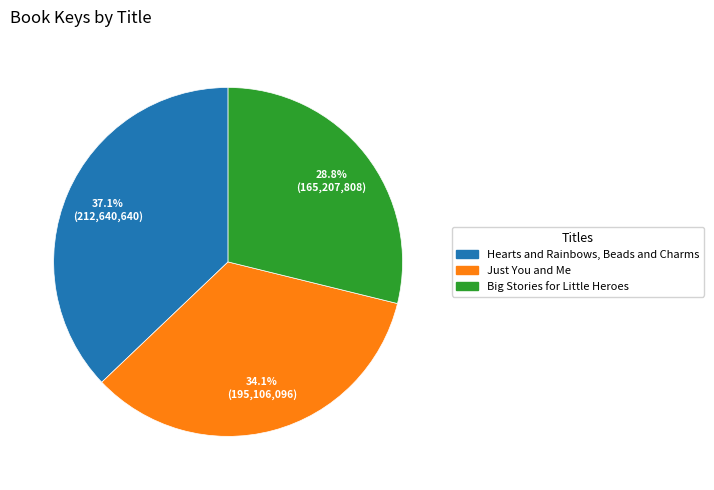

Between Just You and Me and Hearts and Rainbows, Beads and Charms, which is larger?

Hearts and Rainbows, Beads and Charms